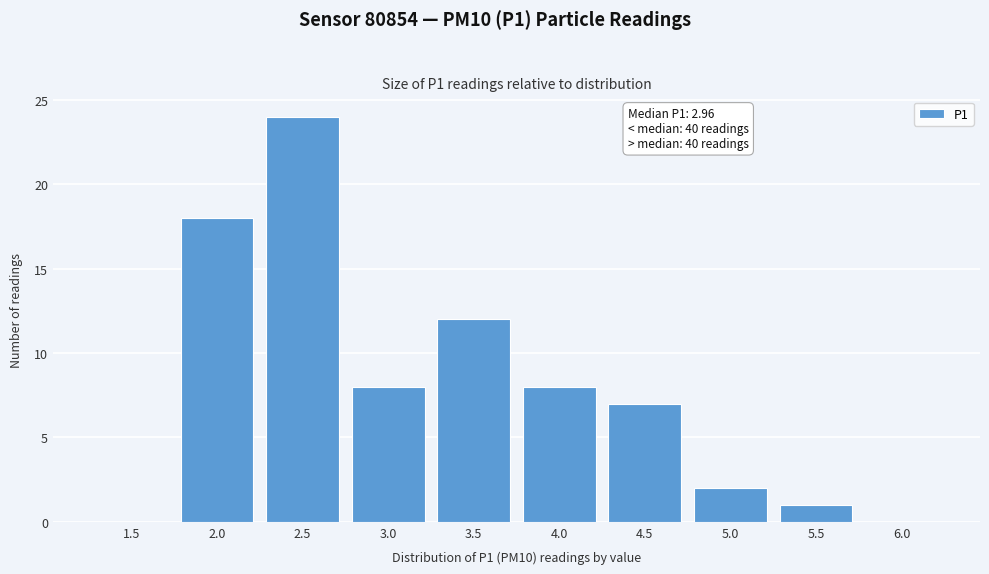

Reading left to right, list all the values displayed in this chart.

1.5=0	2.0=18	2.5=24	3.0=8	3.5=12	4.0=8	4.5=7	5.0=2	5.5=1	6.0=0